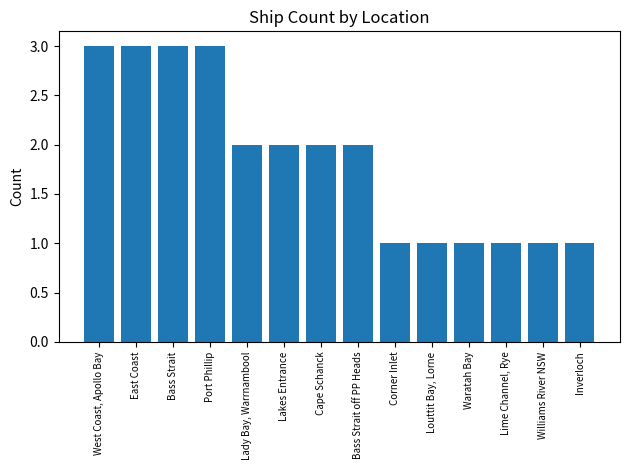

Is it true that the value at Port Phillip is 3?

True